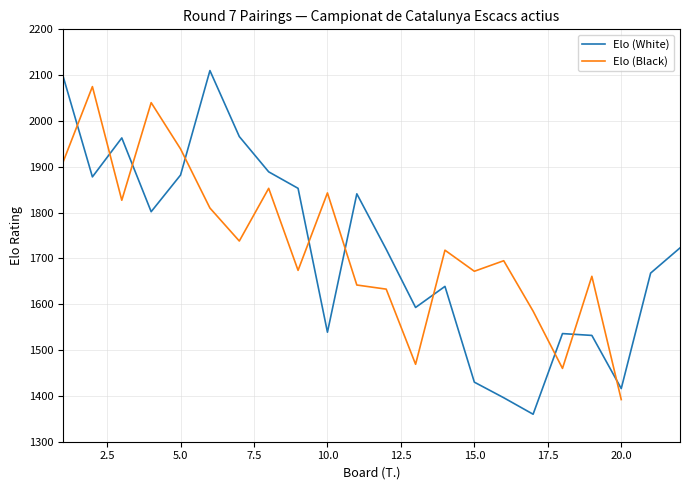

What is the sum of all Elo (White) values?

37834